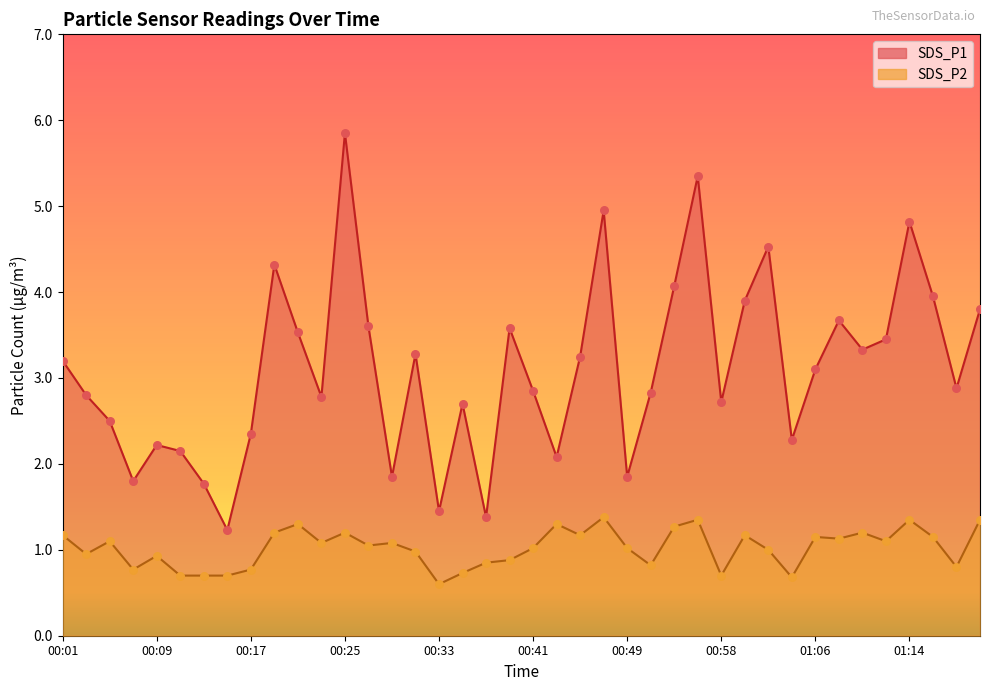

Which series has the widest spread of Y values?

SDS_P1